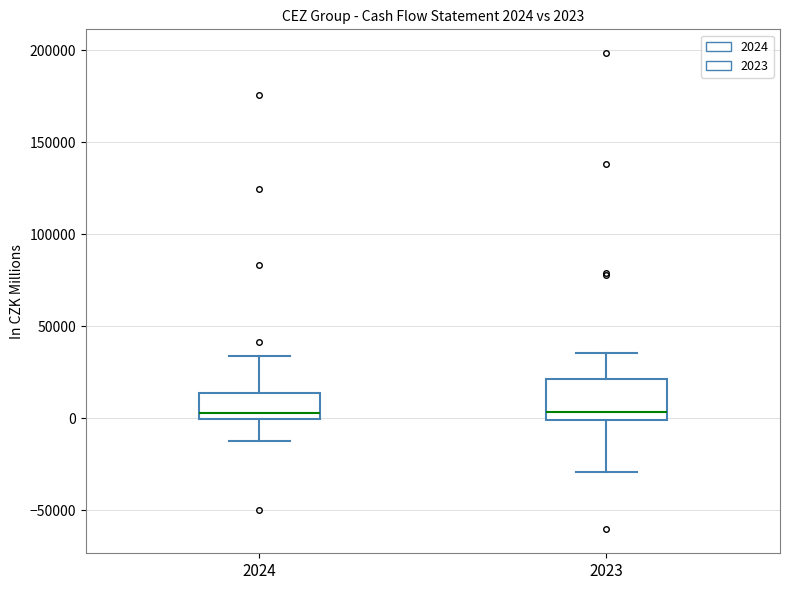

Comparing the boxes themselves (not the whiskers), which one is the tallest?

2023